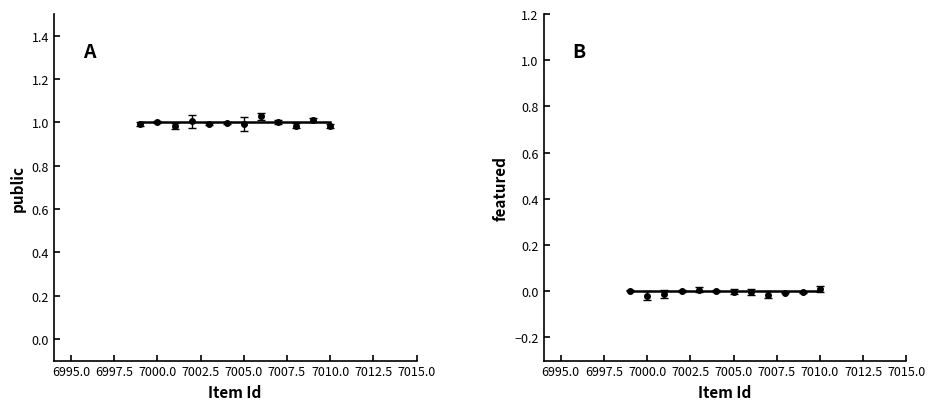

True or false: featured and public cross at least once.

False